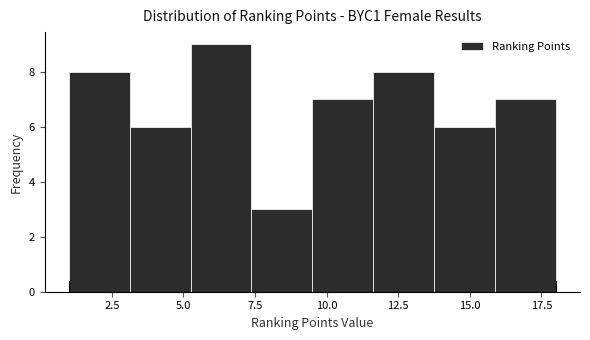

Which range on the x-axis has the tallest bar?

5.5 to 7.5